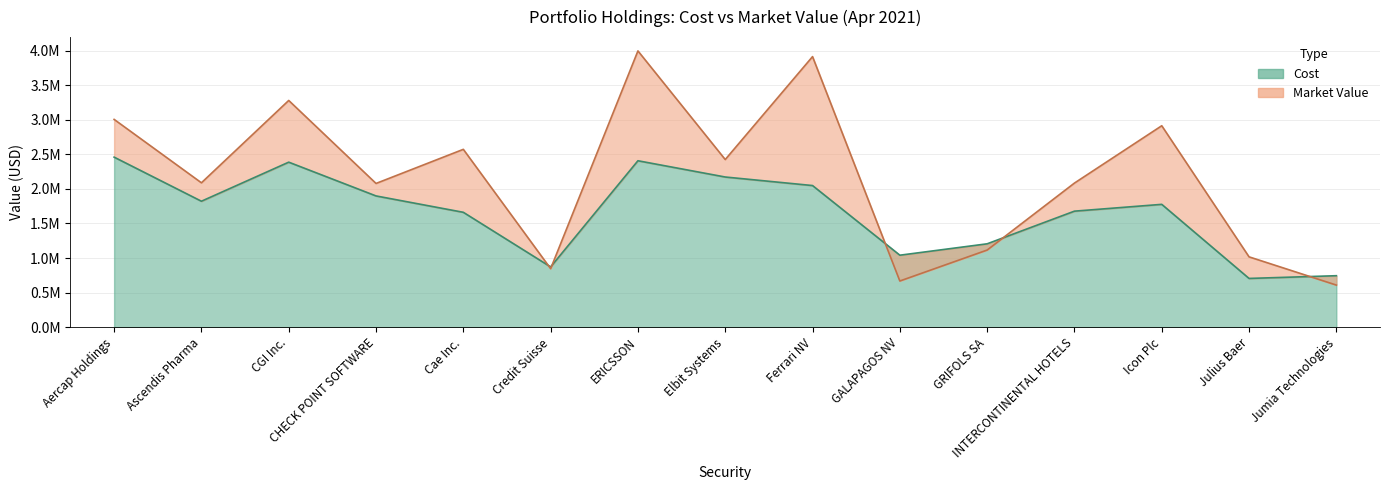

What is the value of the Cost point at the 3rd from the left?

2385987.2